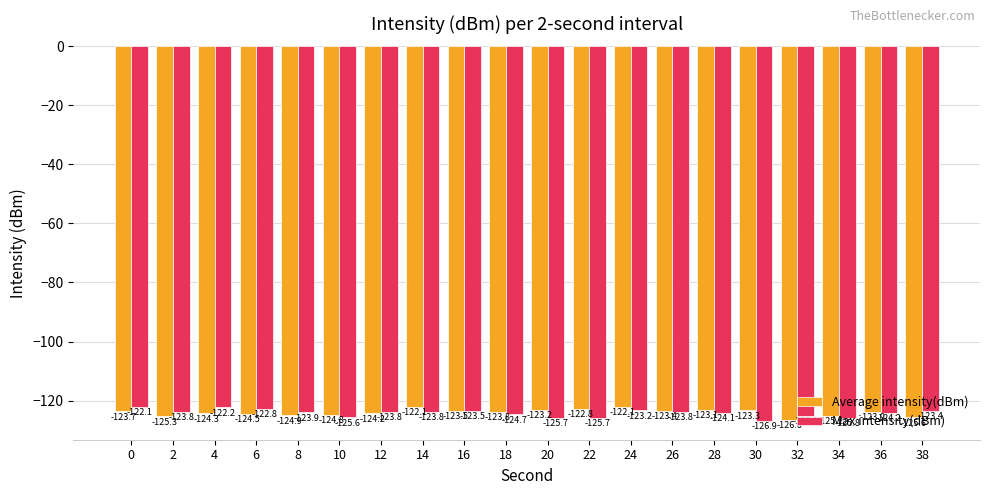

Reading left to right, what are all the values shown in this chart?

Average intensity(dBm): -123.7	-125.3	-124.3	-124.5	-124.9	-124.8	-124.2	-122.1	-123.5	-123.8	-123.2	-122.8	-122.1	-123.4	-123.1	-123.3	-126.6	-125.2	-123.9	-125.6
Max intensity(dBm): -122.1	-123.8	-122.2	-122.8	-123.9	-125.6	-123.8	-123.8	-123.5	-124.7	-125.7	-125.7	-123.2	-123.8	-124.1	-126.9	-125.1	-125.8	-124.2	-123.4